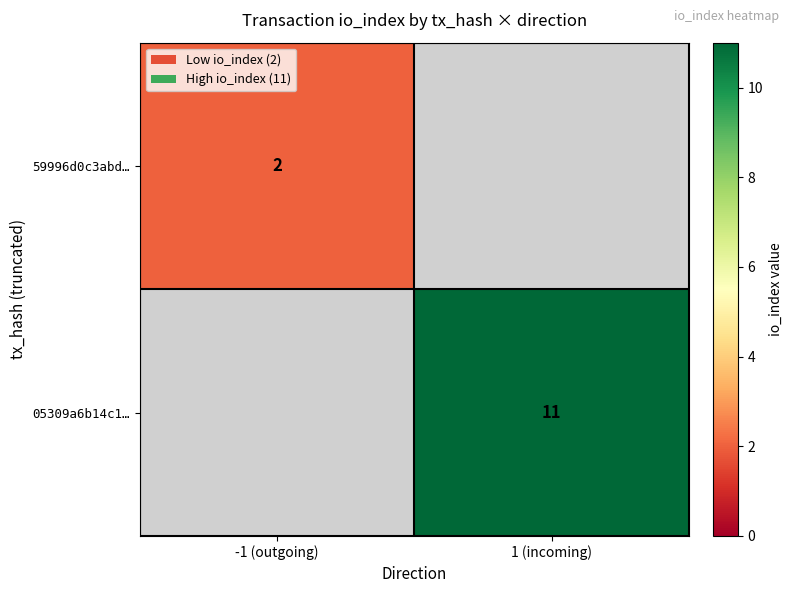

The 59996d0c3abd… series shows 3 at -1 (outgoing). True or false?

False